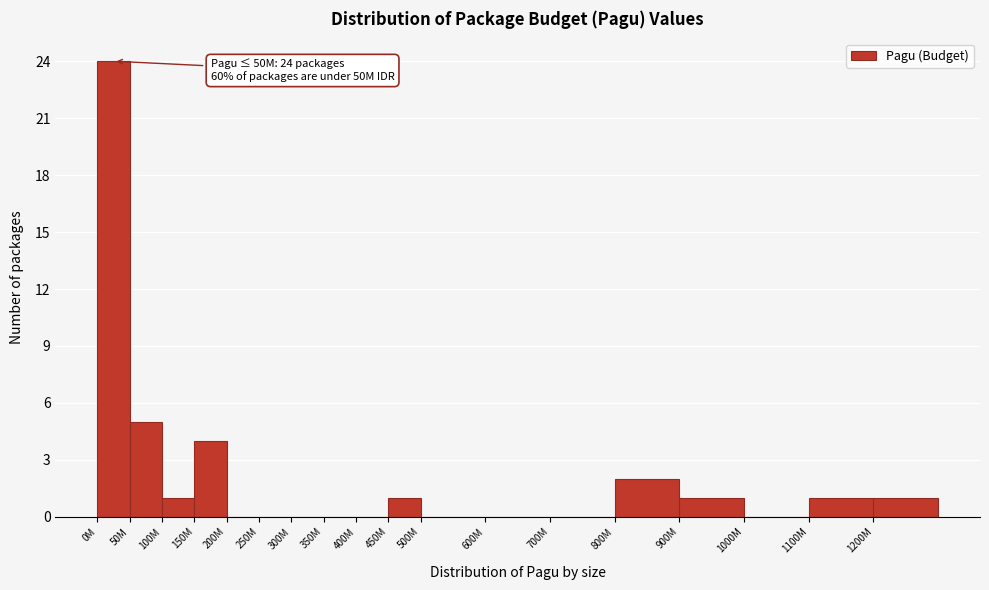

Reading left to right, what are all the values shown in this chart?

0M=24	50M=5	100M=1	150M=4	200M=0	250M=0	300M=0	350M=0	400M=0	450M=1	500M=0	600M=0	700M=0	800M=2	900M=1	1000M=0	1100M=1	1200M=1